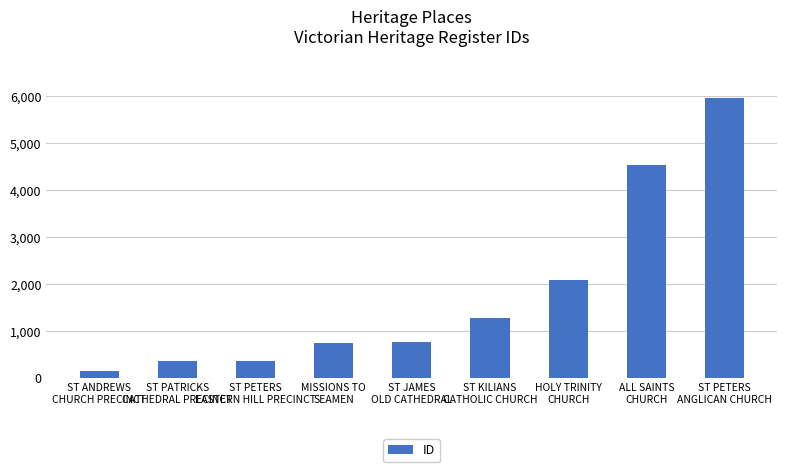

What is the greatest value displayed?

5965